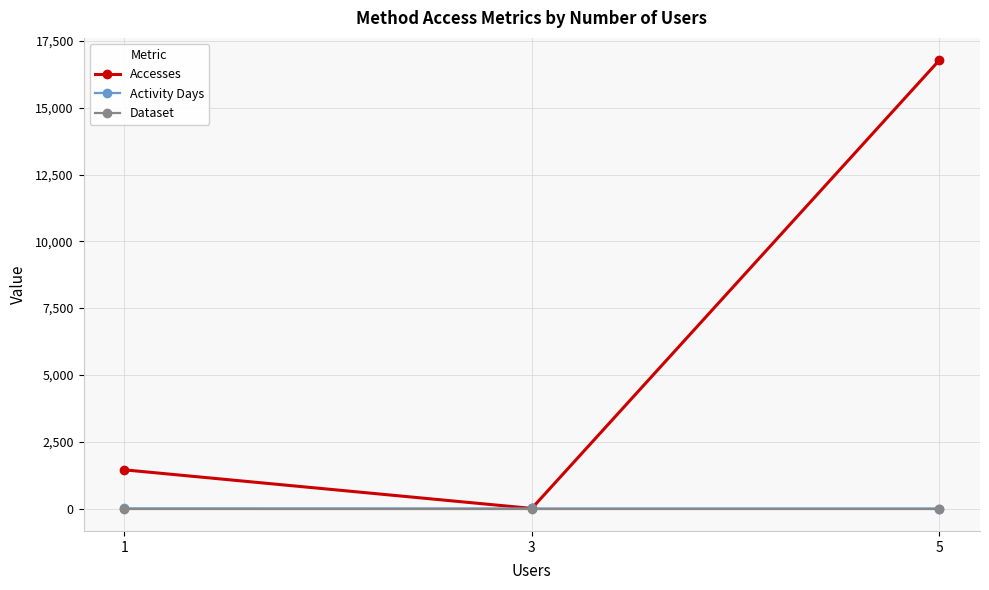

Between 1 and 3, which series saw the biggest shift?

Accesses